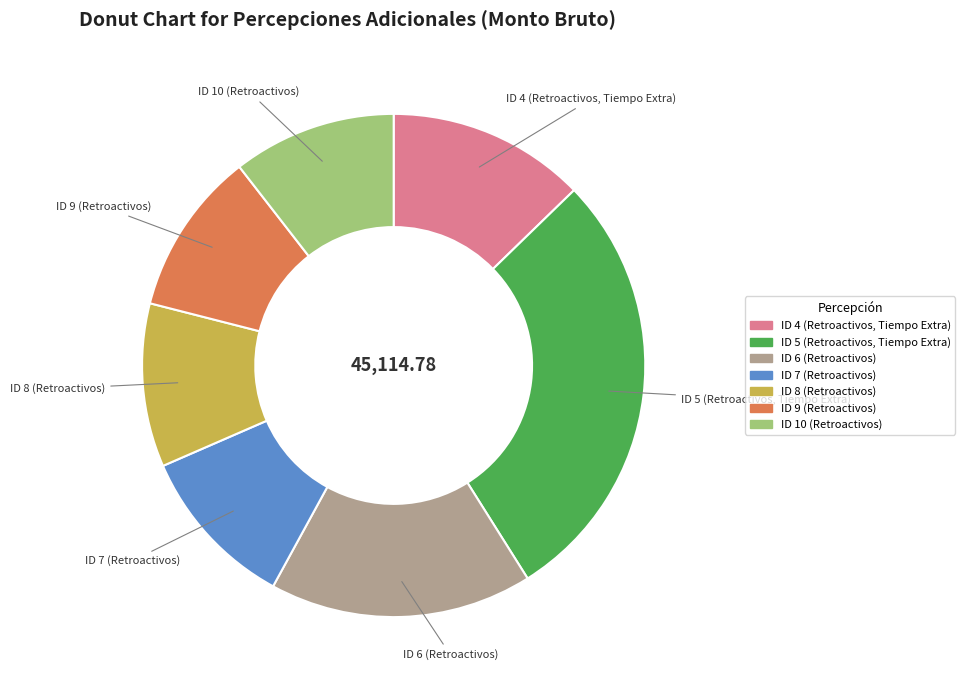

Is ID 9 (Retroactivos) the majority of the pie?

No